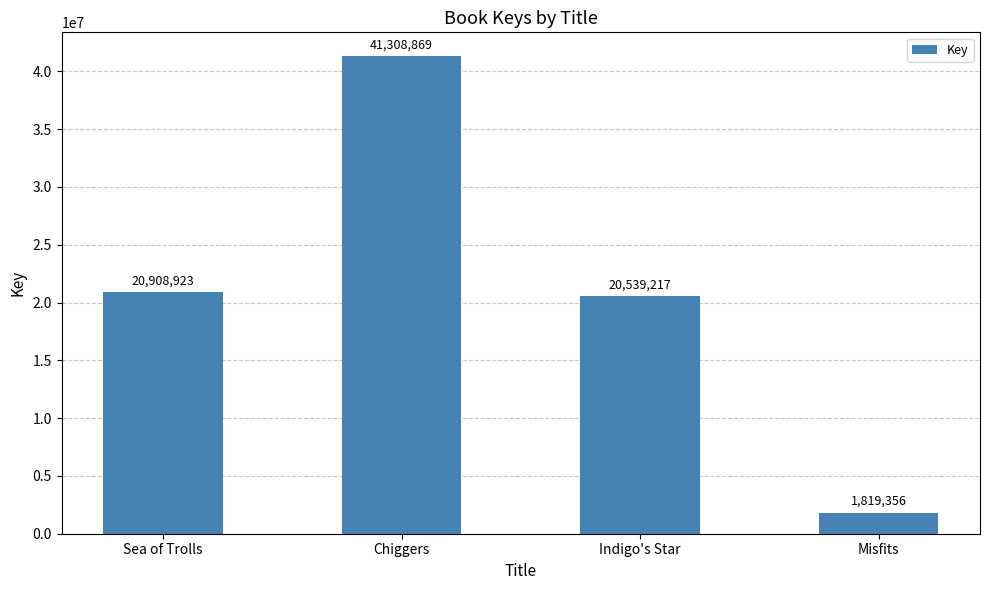

Between Sea of Trolls and Indigo's Star, which is larger?

Sea of Trolls